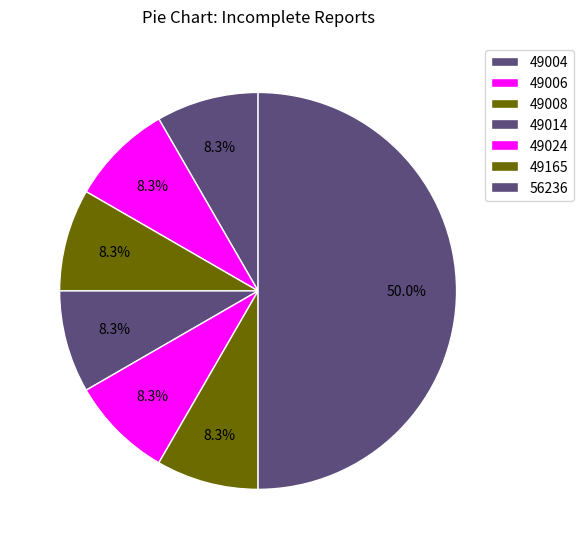

Count the number of slices in the pie.

7